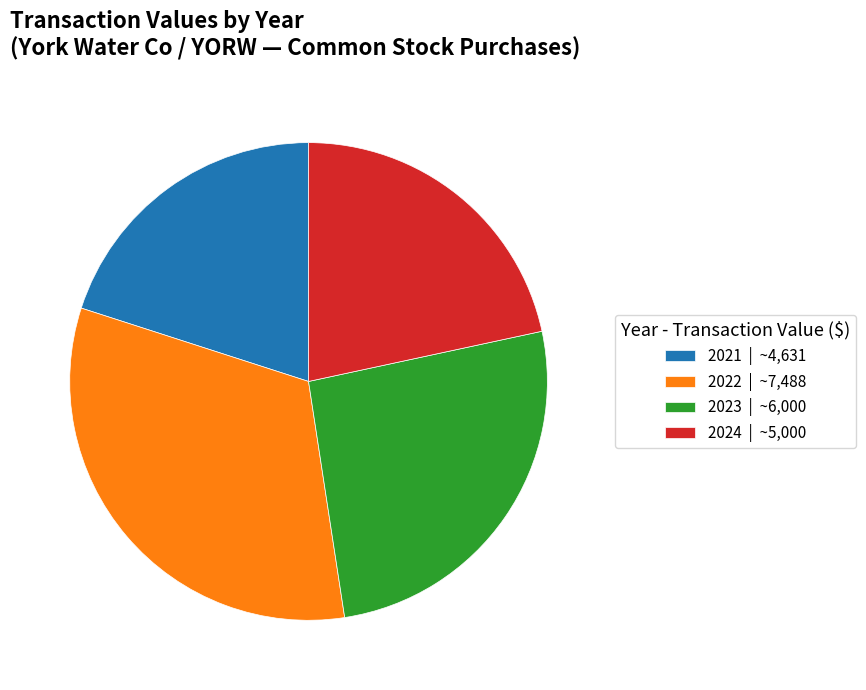

Does 2023 | ~6,000 represent more than half of the total?

No